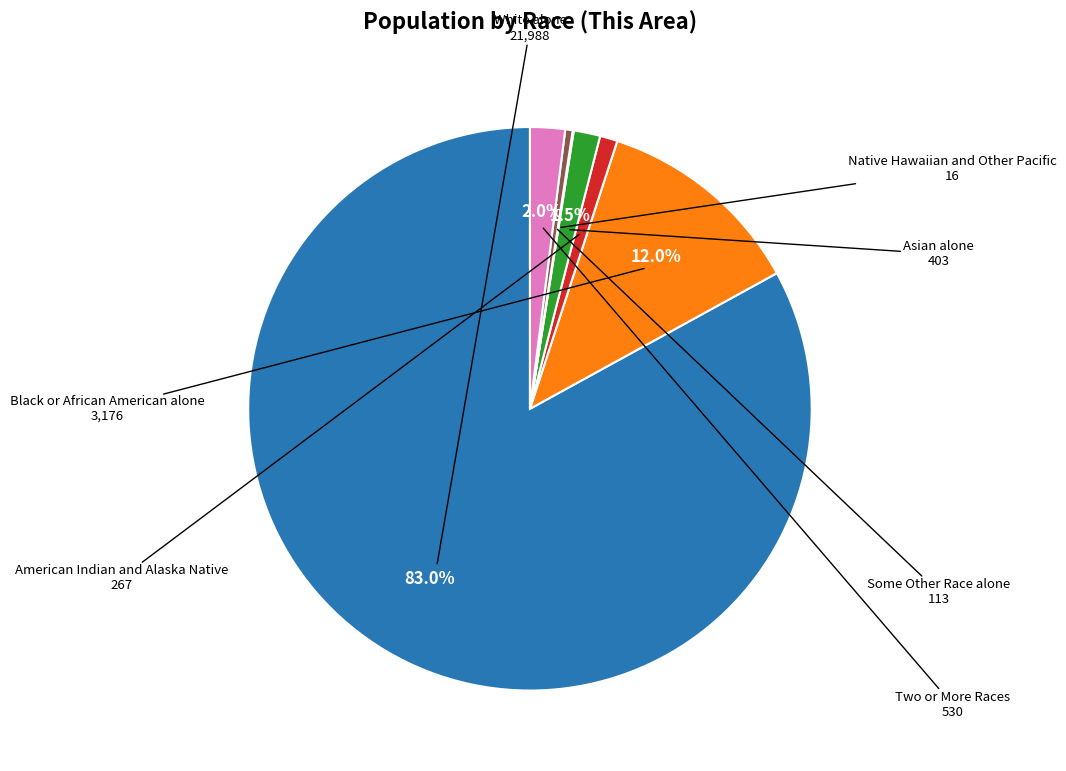

Is there any slice that represents more than half of the pie?

Yes